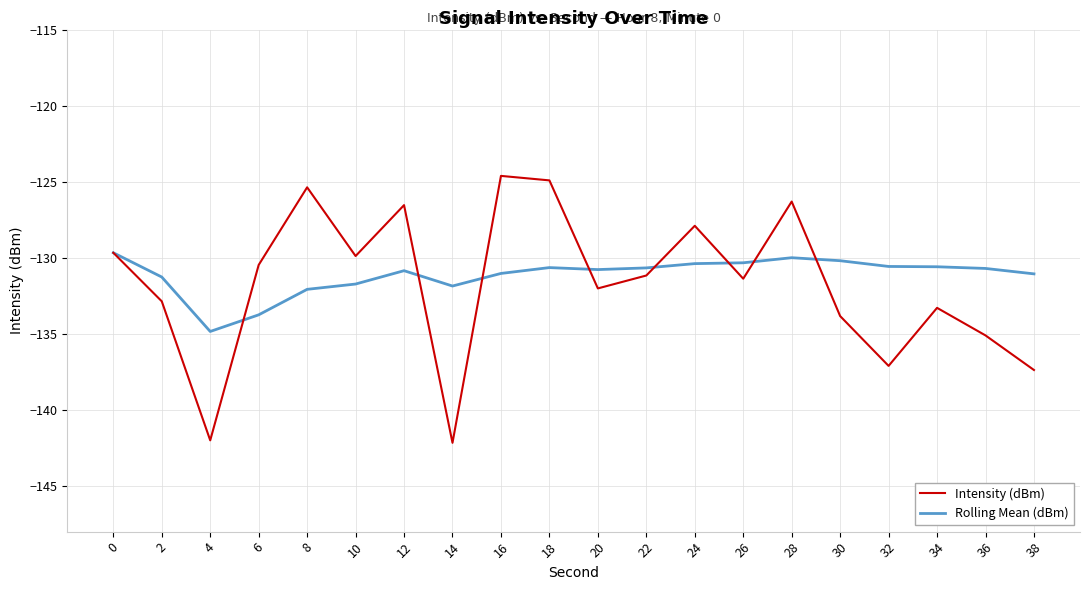

True or false: Intensity (dBm) has a value of -129.7 at 0.

True